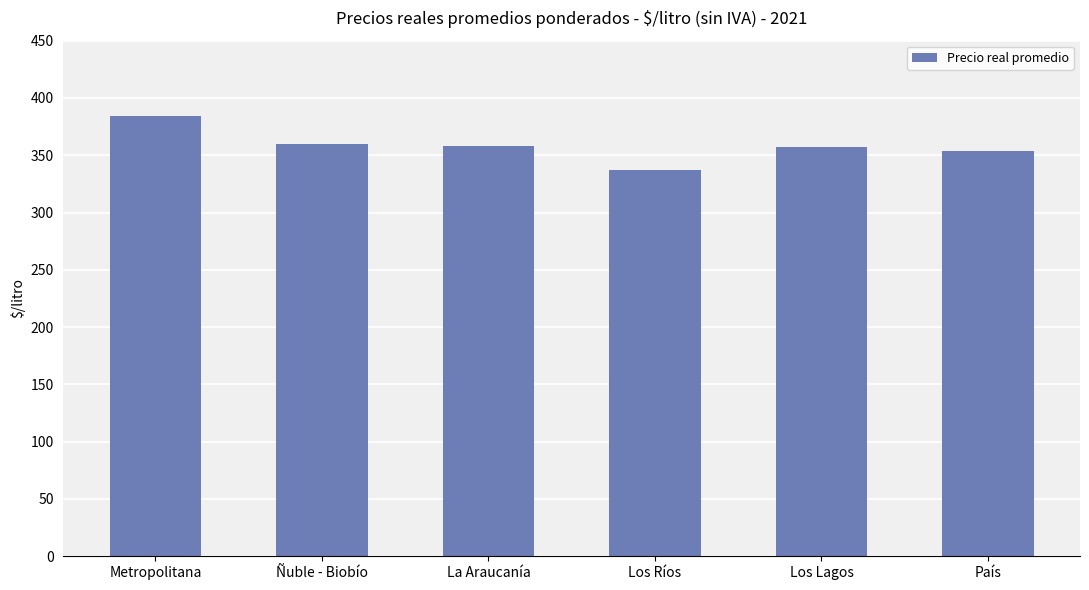

What is the label of the 6th bar from the right?

Metropolitana